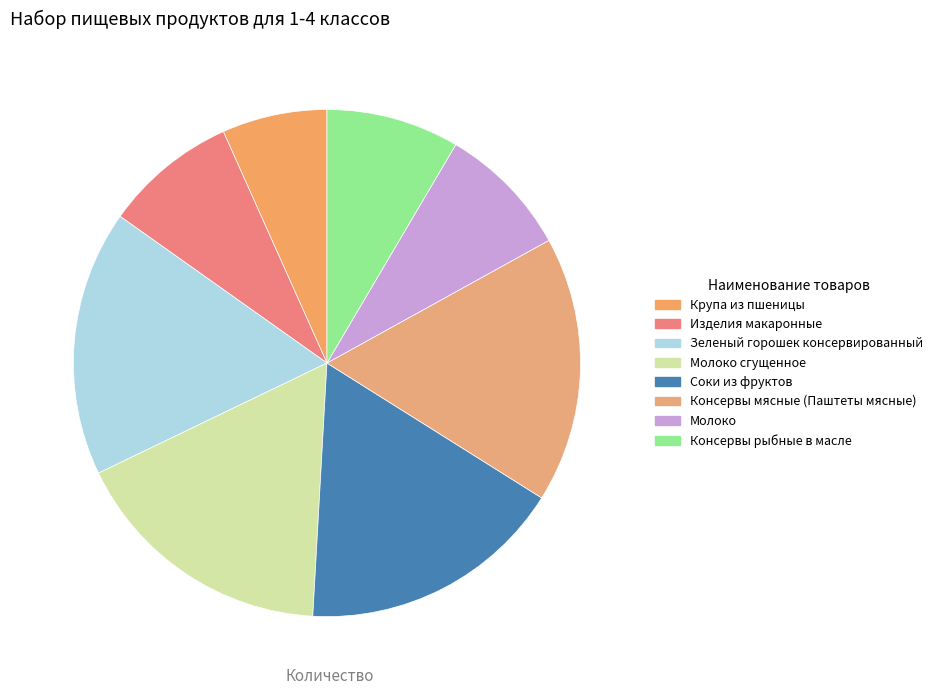

How many segments does this pie chart have?

8